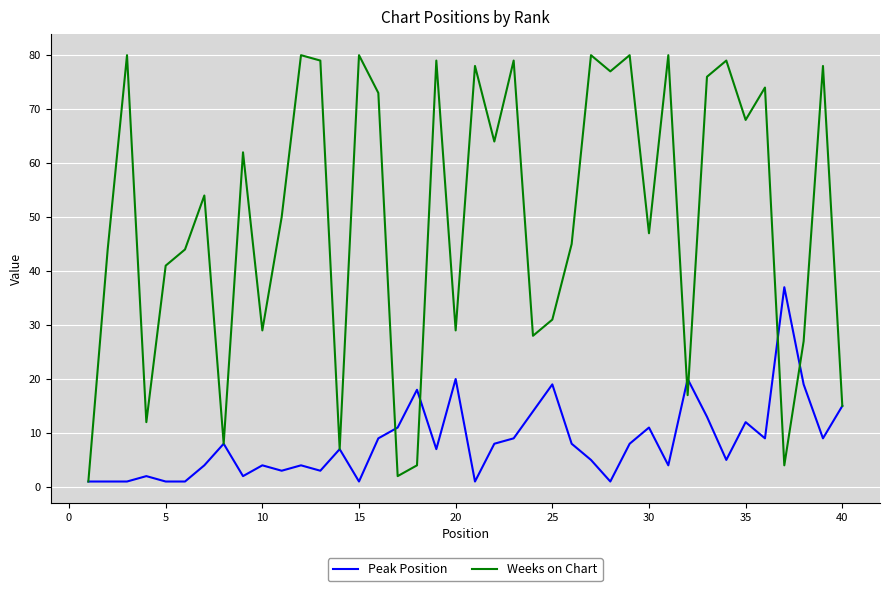

What is the greatest value displayed?

80